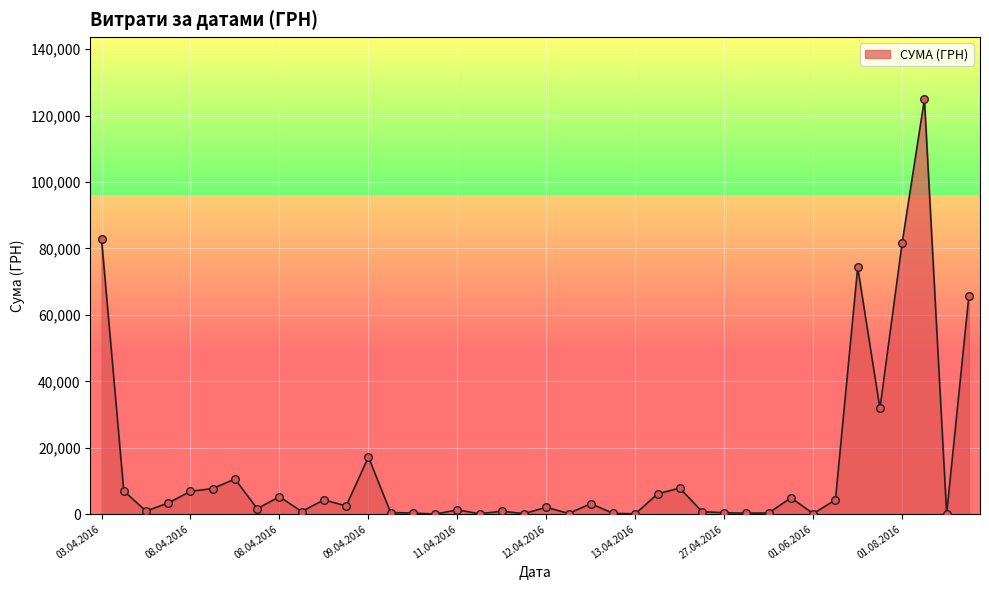

What is the maximum value shown in the chart?

124904.8